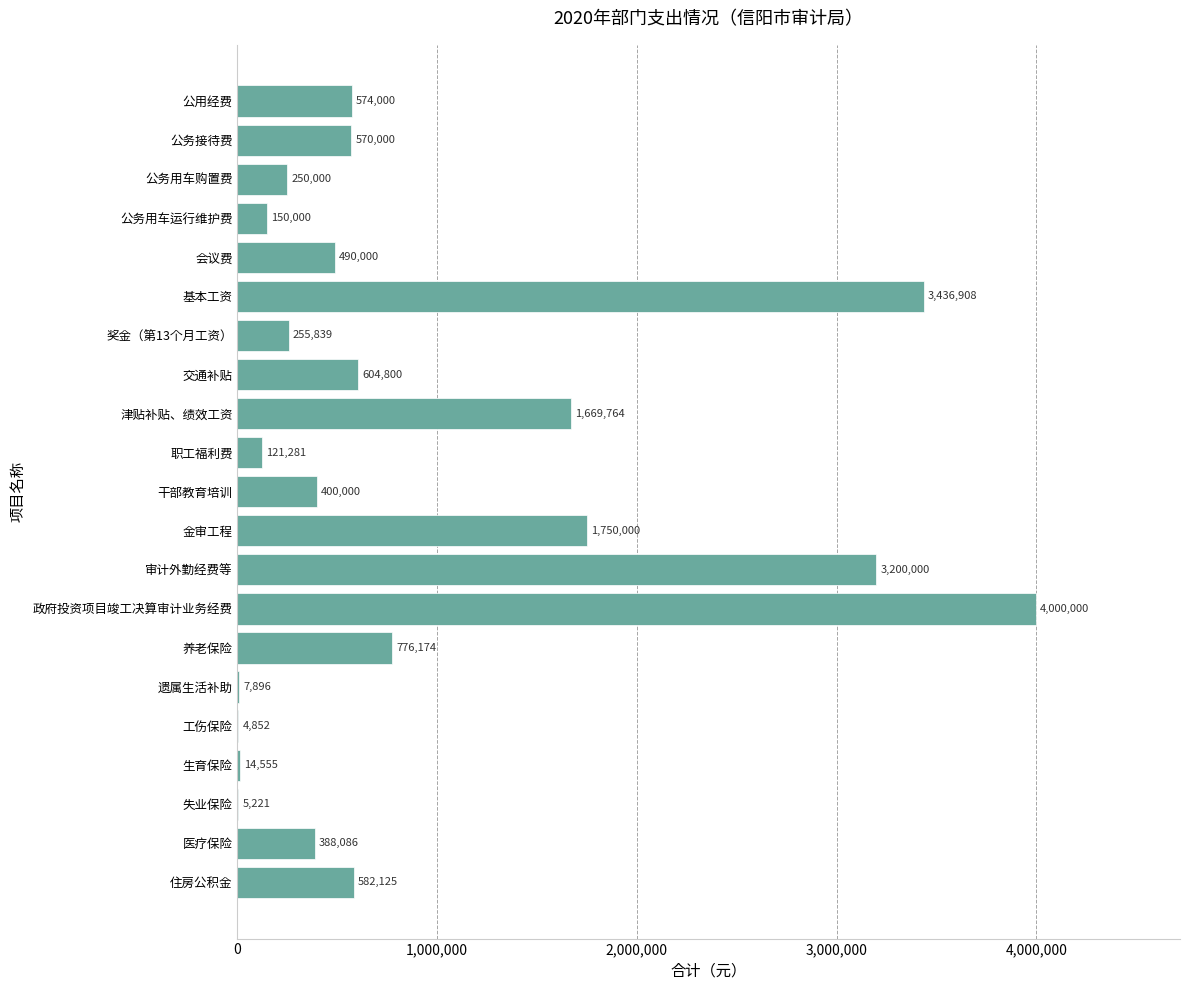

Is it true that the value at 公务用车购置费 is 399751?

False